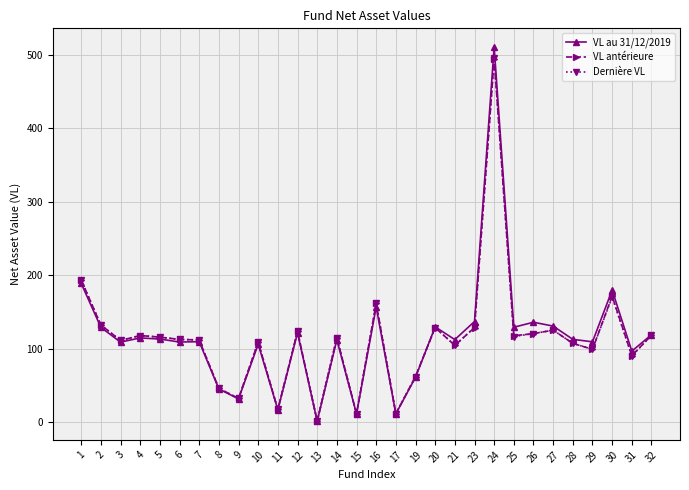

Which series changed the most between 7 and 12?

VL au 31/12/2019